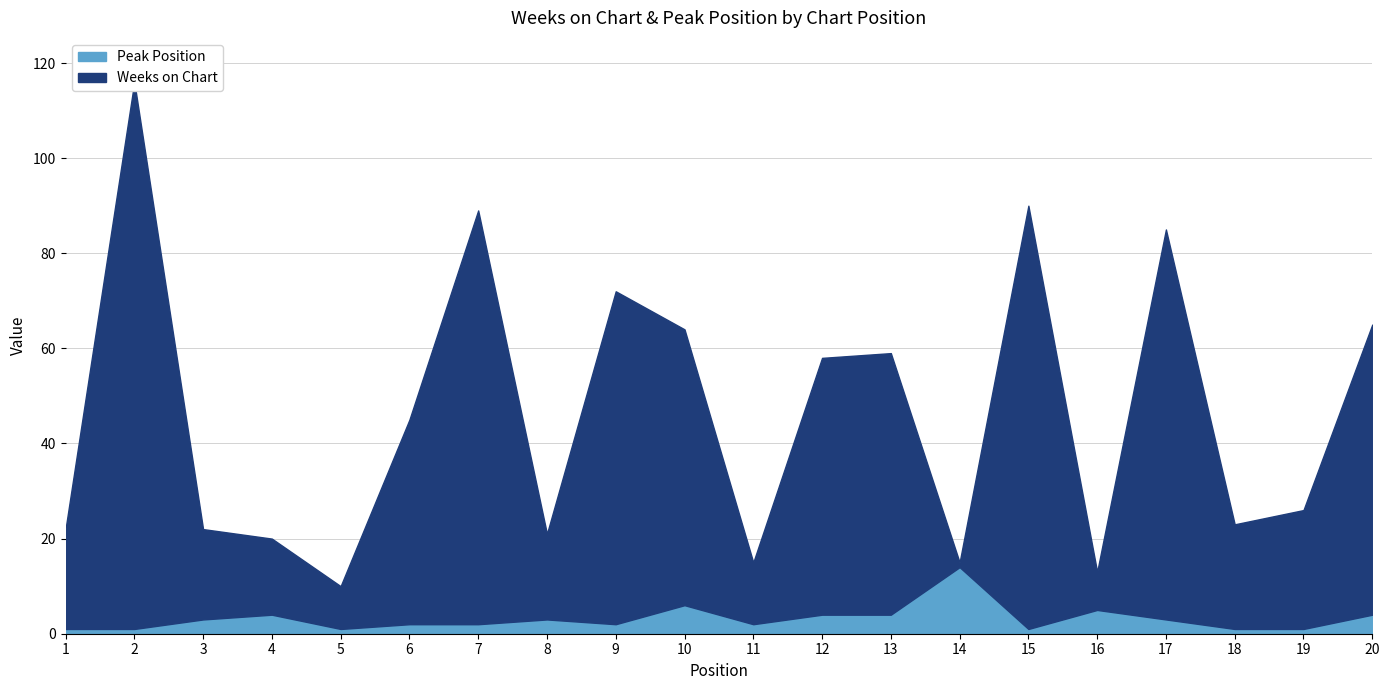

Does the chart display data point markers on the line(s)?

No